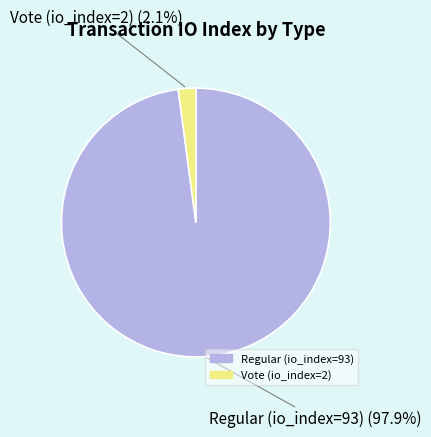

Count the number of slices in the pie.

2